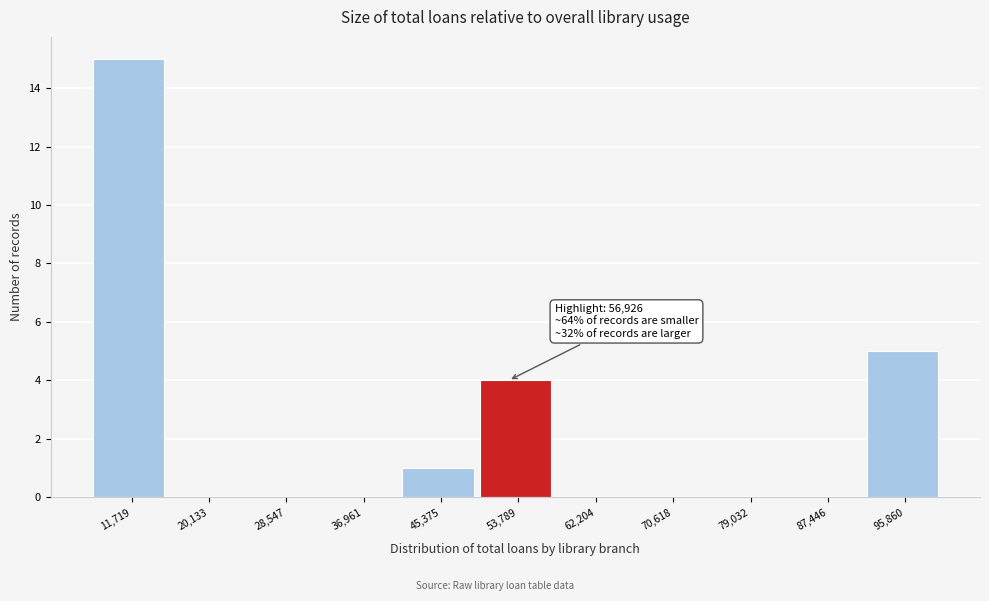

Reading left to right, what are all the values shown in this chart?

11,719=15	20,133=0	28,547=0	36,961=0	45,375=1	53,789=4	62,204=0	70,618=0	79,032=0	87,446=0	95,860=5